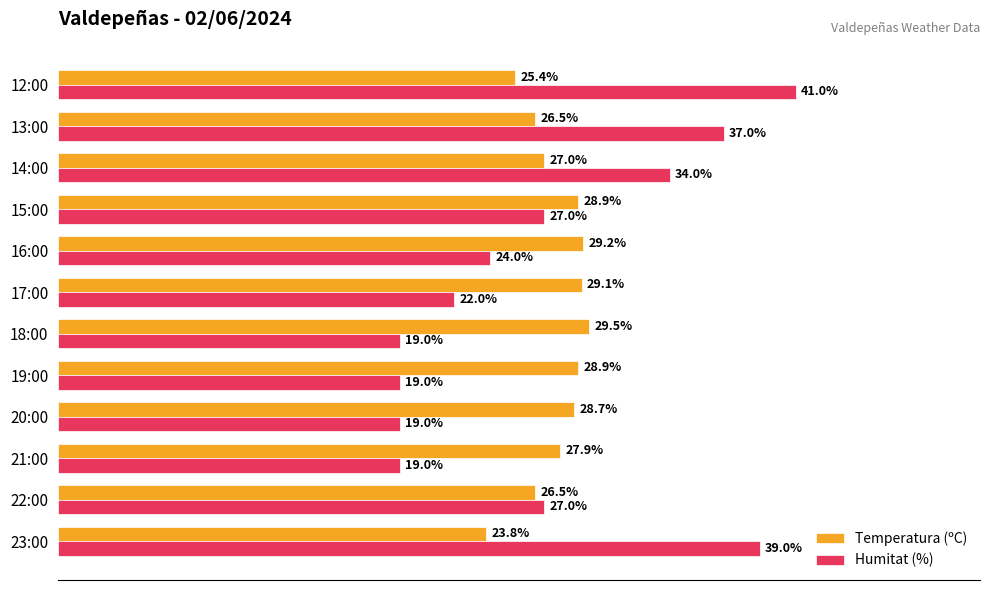

Which category has the highest value in the Temperatura (ºC) series?

18:00